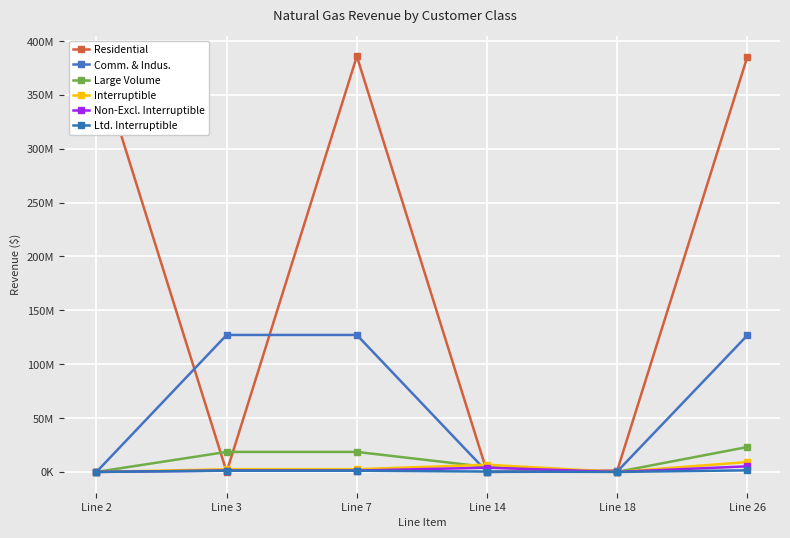

True or false: Comm. & Indus. has more than 1 interior local peaks.

False